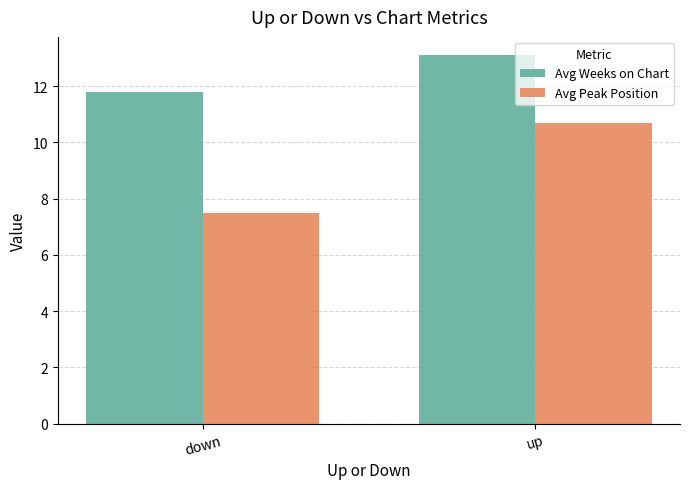

Rank the categories by Avg Weeks on Chart value from highest to lowest.

up, down